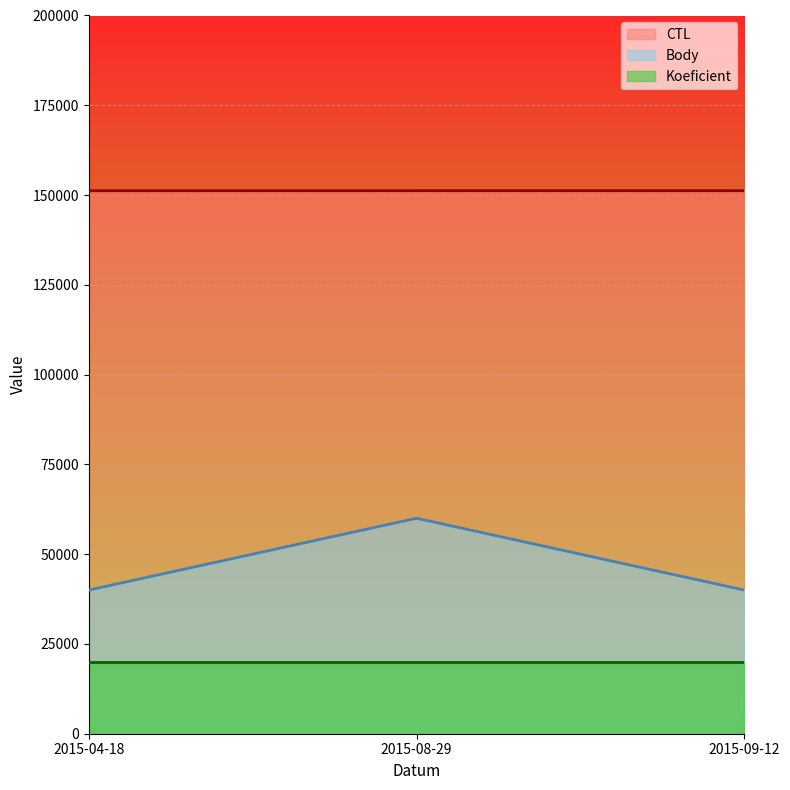

How many lines are shown in the chart?

3